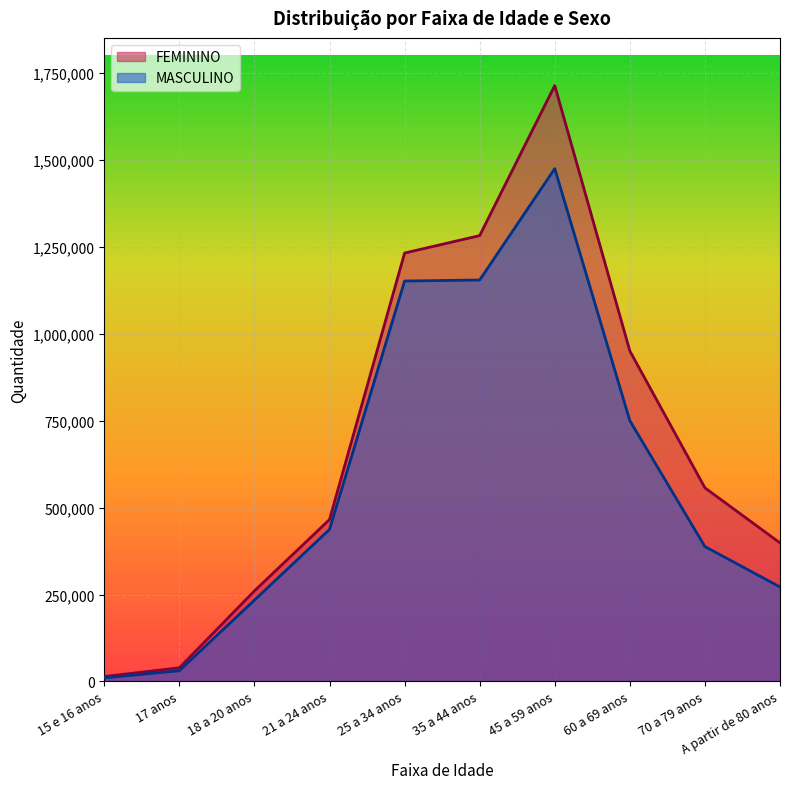

What is the sum of the FEMININO values at 15 e 16 anos and 18 a 20 anos?

274639